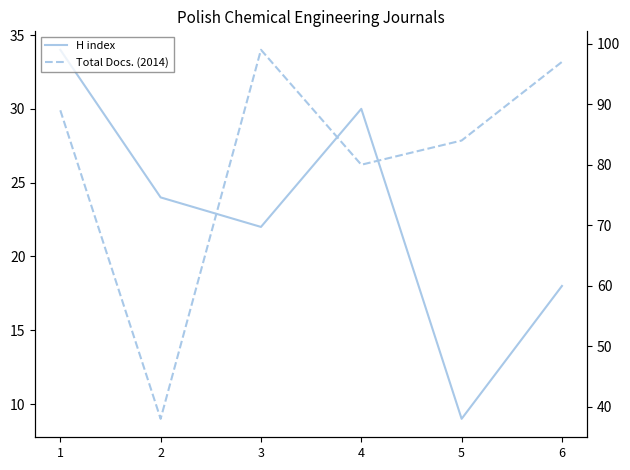

List the series in order of their peak value, highest first.

Total Docs. (2014), H index